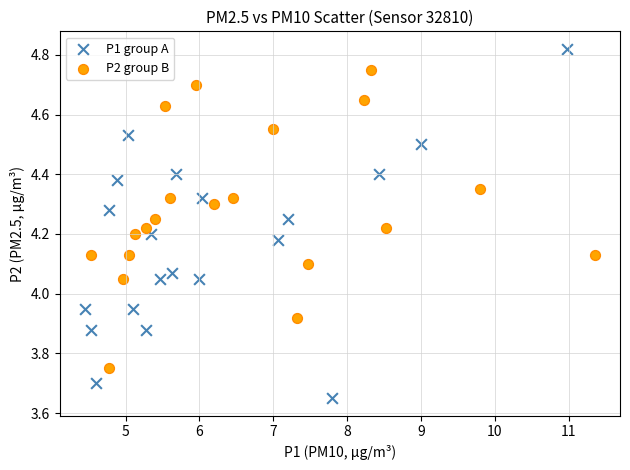

Which series has the largest Y range (max minus min)?

P1 group A